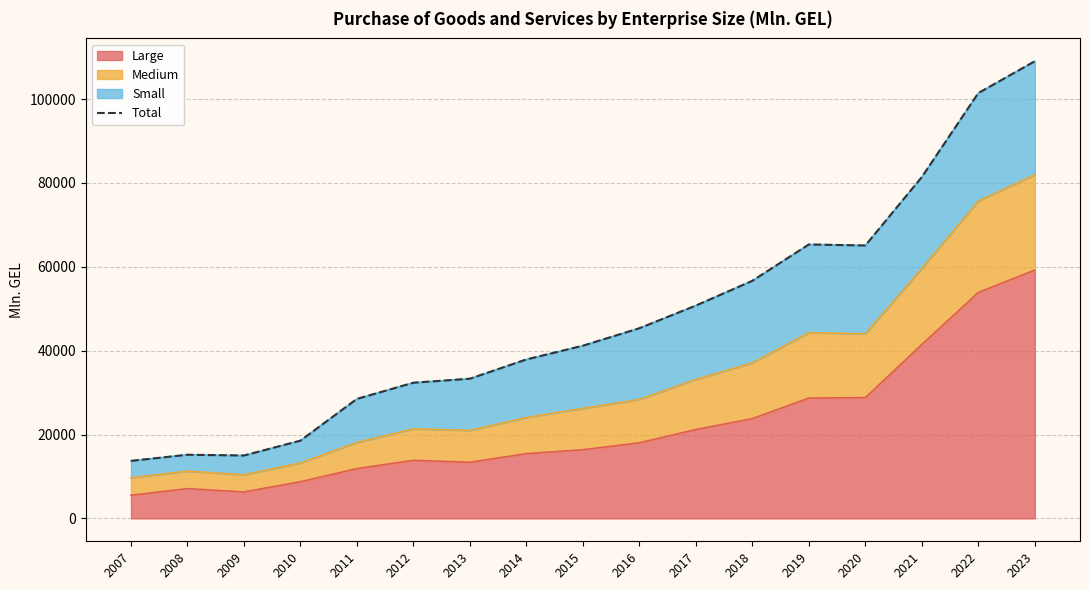

At which label does the data first exceed 41185?

2016